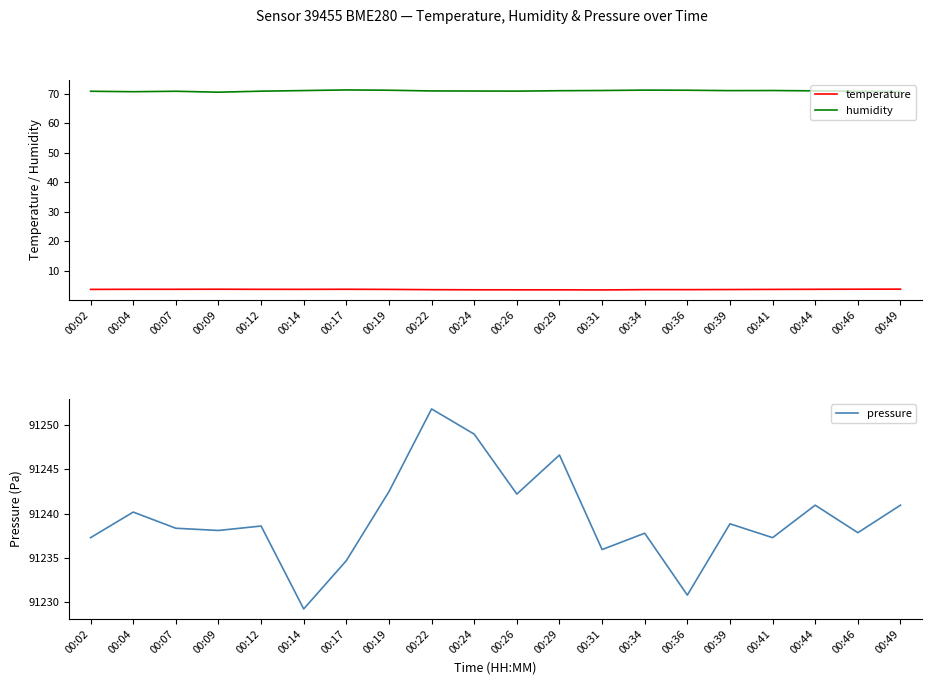

True or false: pressure and temperature intersect in this chart.

False